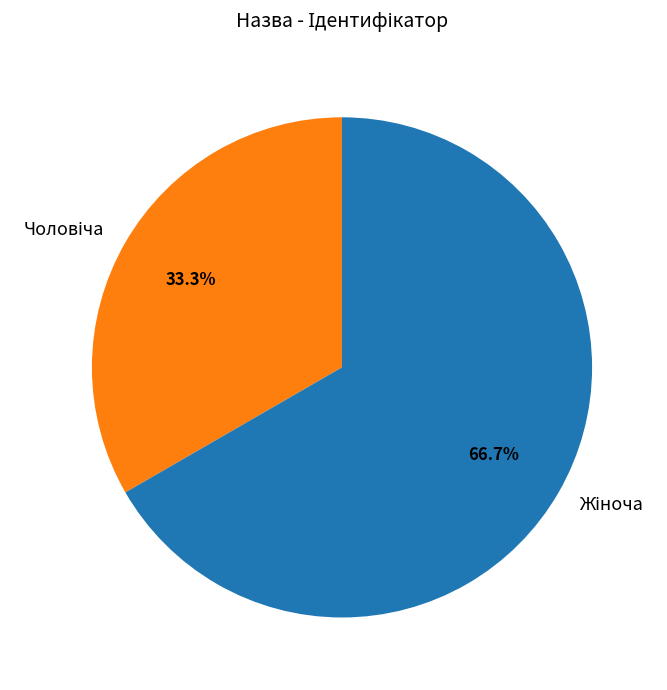

Does any single category account for the majority?

Yes